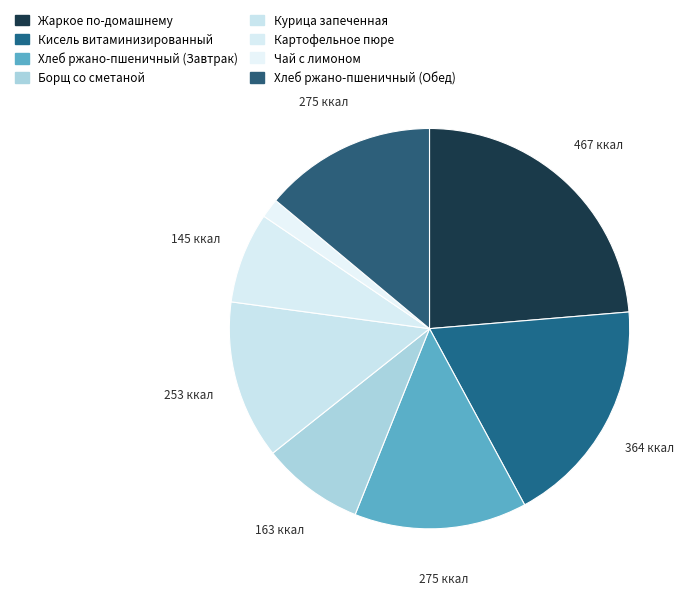

Combined, do Борщ со сметаной and Кисель витаминизированный account for over 50%?

No